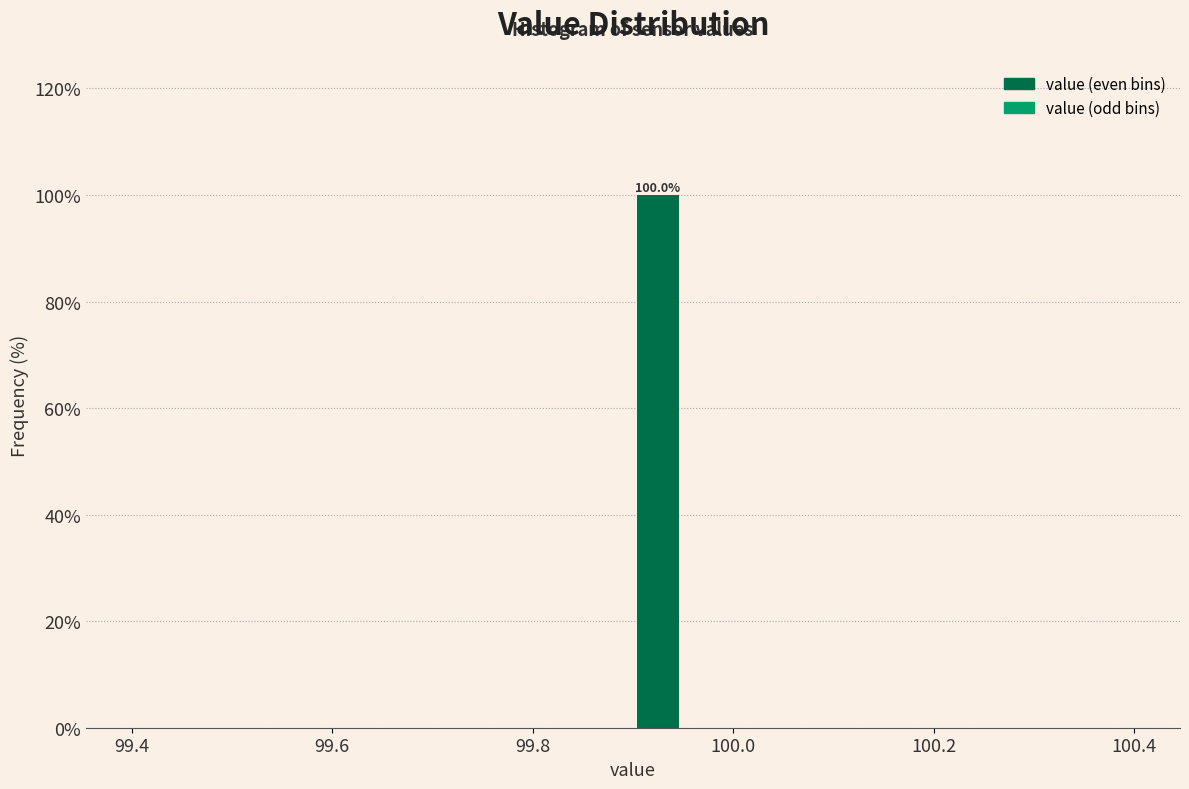

Read against the x-axis, roughly where is the centre of the tallest bar?

99.92